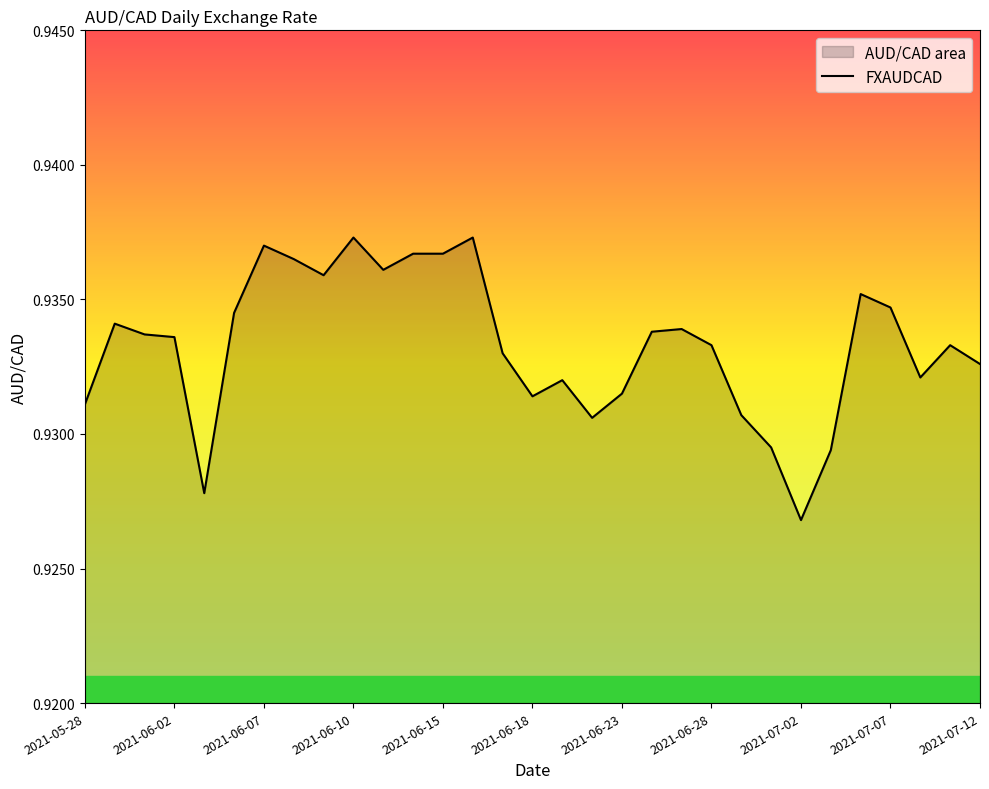

The chart shows a value of 0.2 at 2021-05-28. True or false?

False